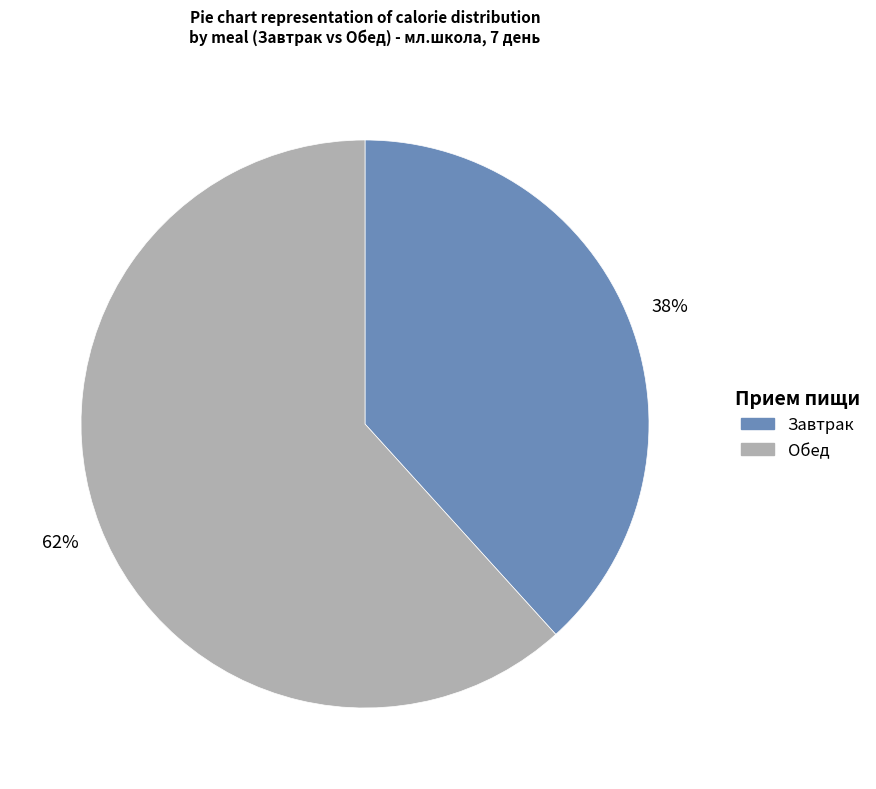

True or false: Завтрак accounts for 38% of the total.

True